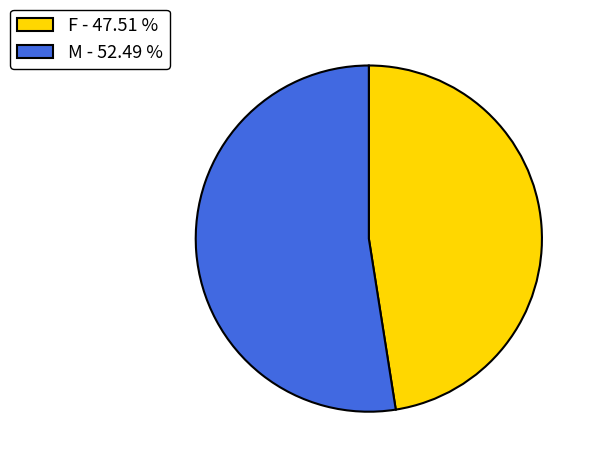

Do F - 47.51 % and M - 52.49 % together represent more than half of the pie?

Yes